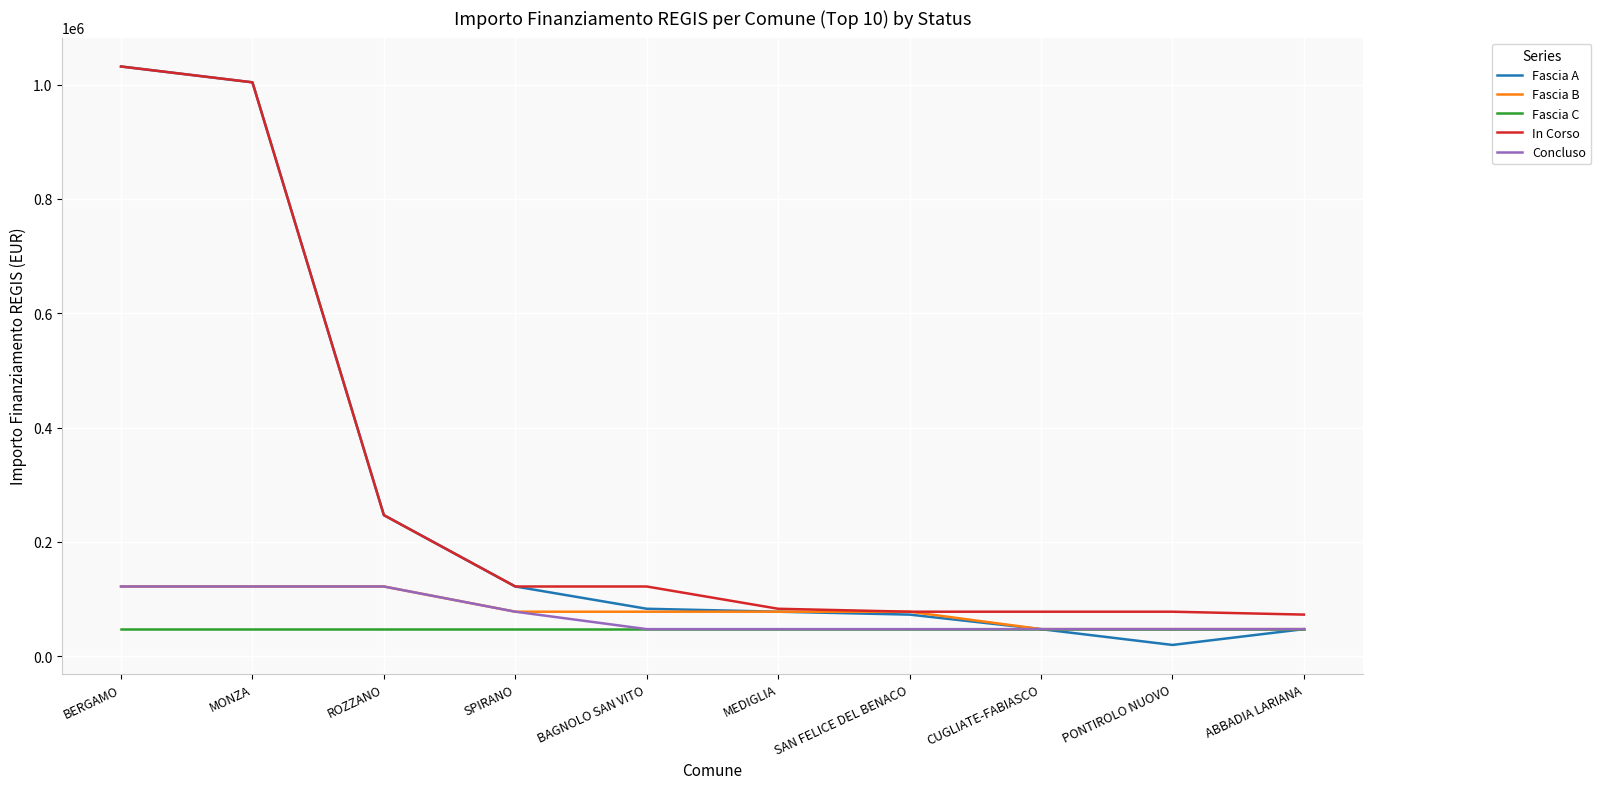

True or false: In Corso and Concluso cross at least once.

False